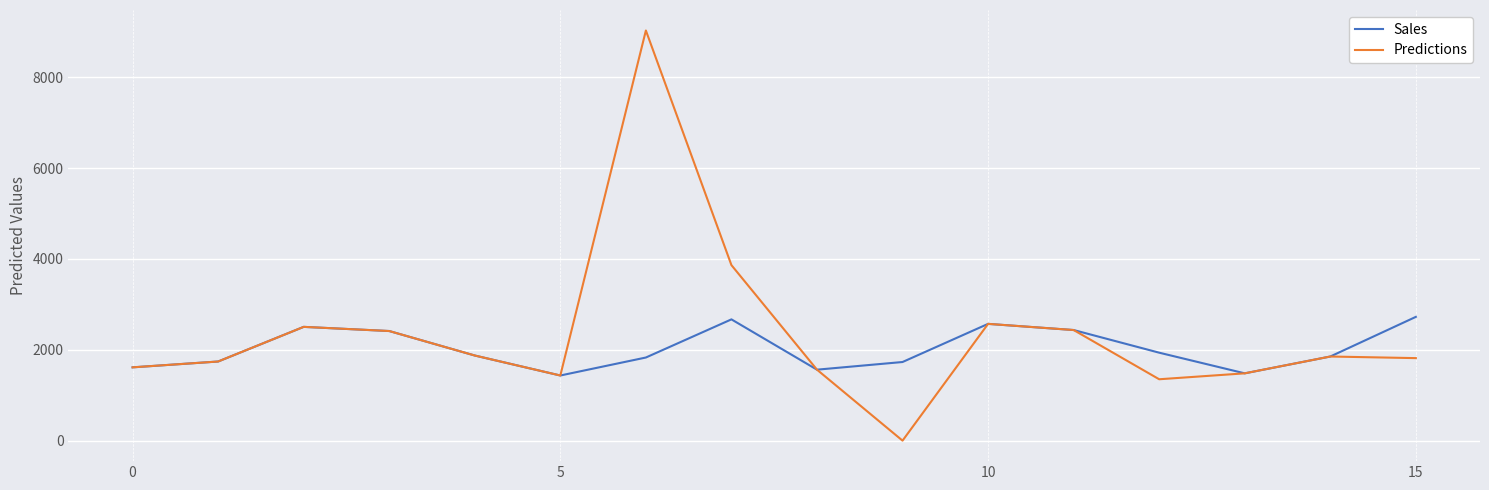

List the series in order of their peak value, highest first.

Predictions, Sales